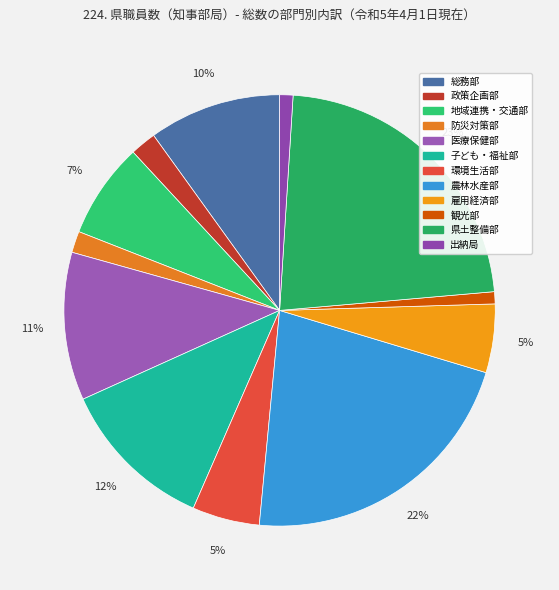

To the nearest percent, what percentage of the pie is 出納局?

1%